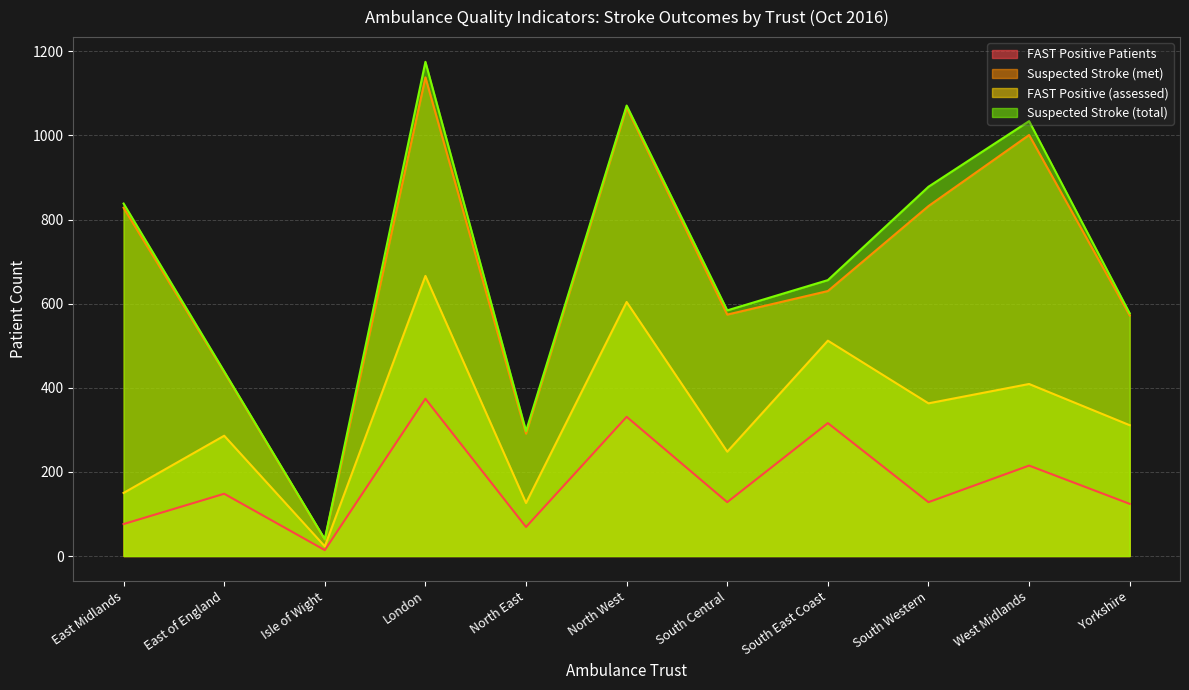

What are all the series names shown in the legend?

FAST Positive Patients, Suspected Stroke (met), FAST Positive (assessed), Suspected Stroke (total)